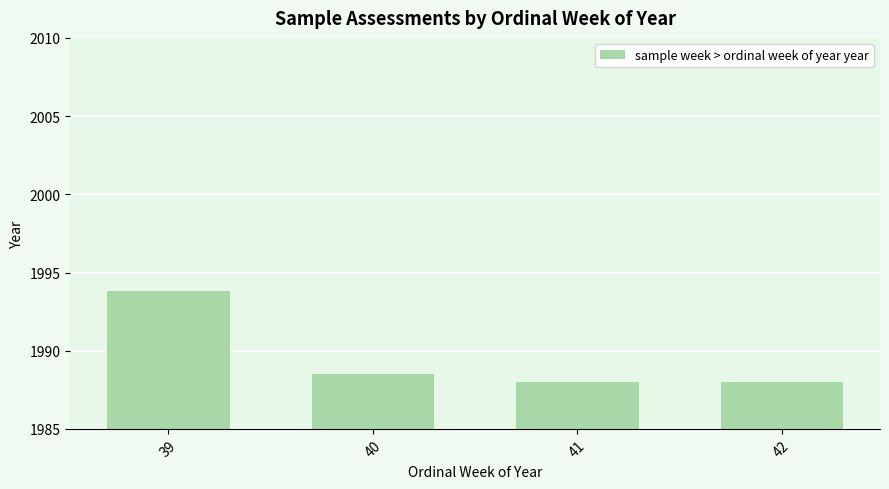

Reading left to right, extract all data points from this chart.

1993.8	1988.5	1988.0	1988.0